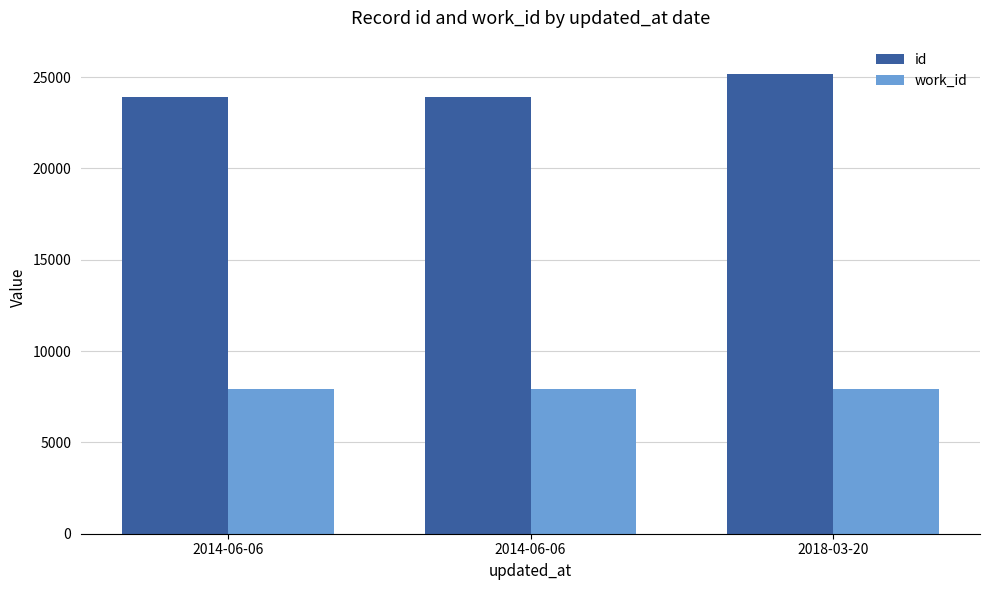

Reading right to left, what are all the values shown in this chart?

id: 2018-03-20=25155	2014-06-06=23939	2014-06-06=23936
work_id: 2018-03-20=7929	2014-06-06=7930	2014-06-06=7929